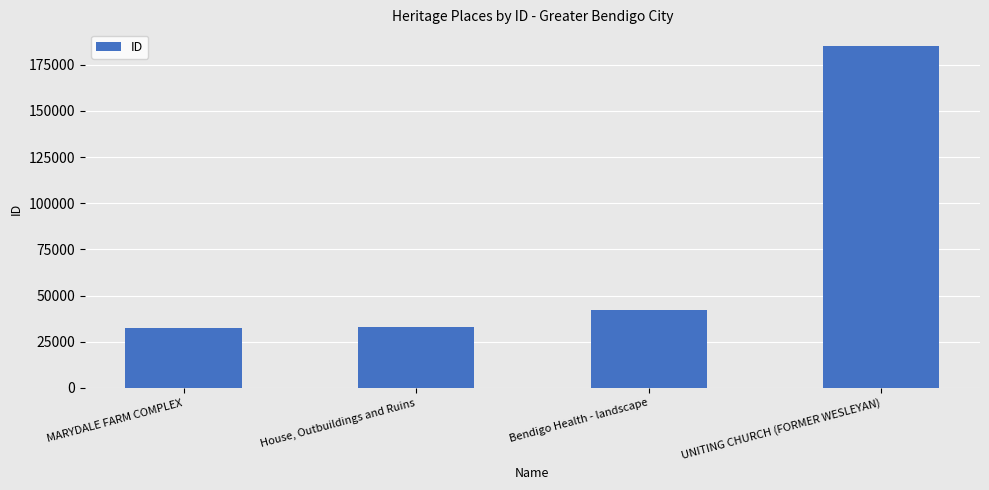

What is the minimum value shown in the chart?

32586